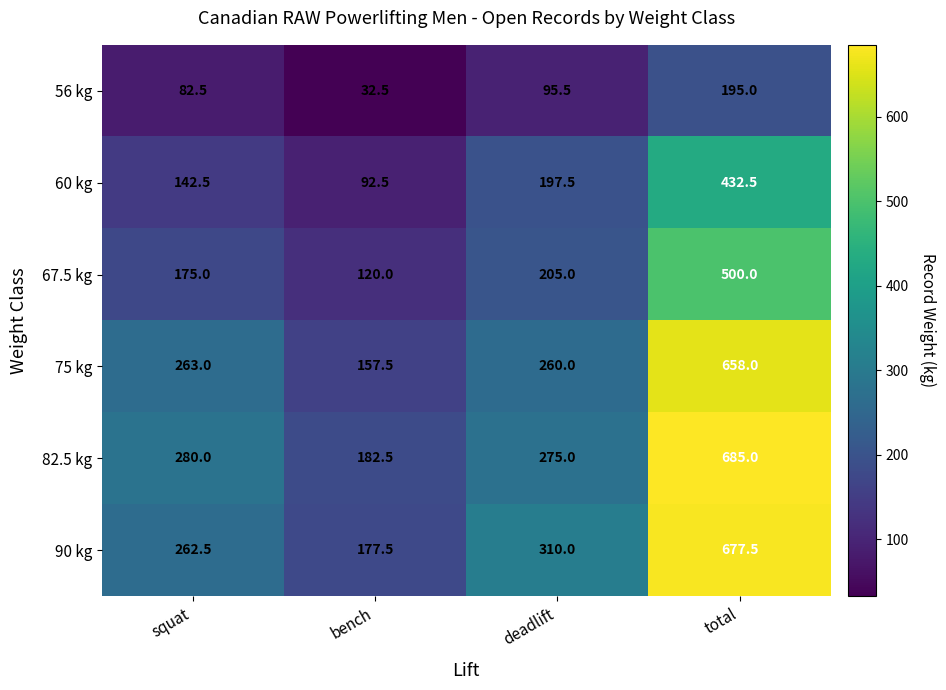

At which category does the chart reach its peak across all series?

total